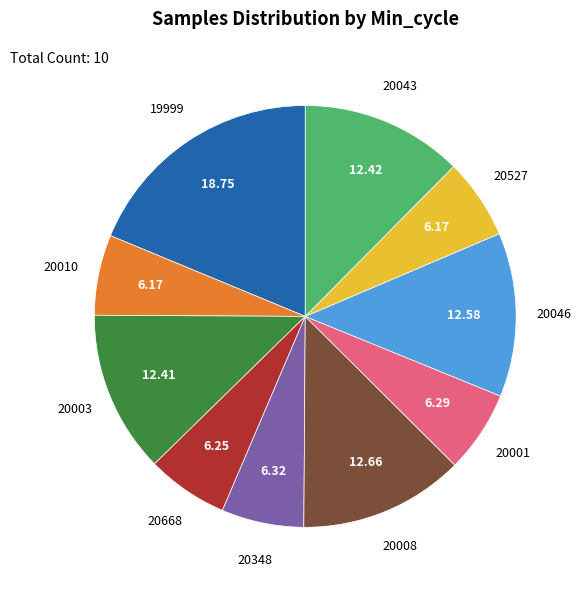

Does any single category account for the majority?

No